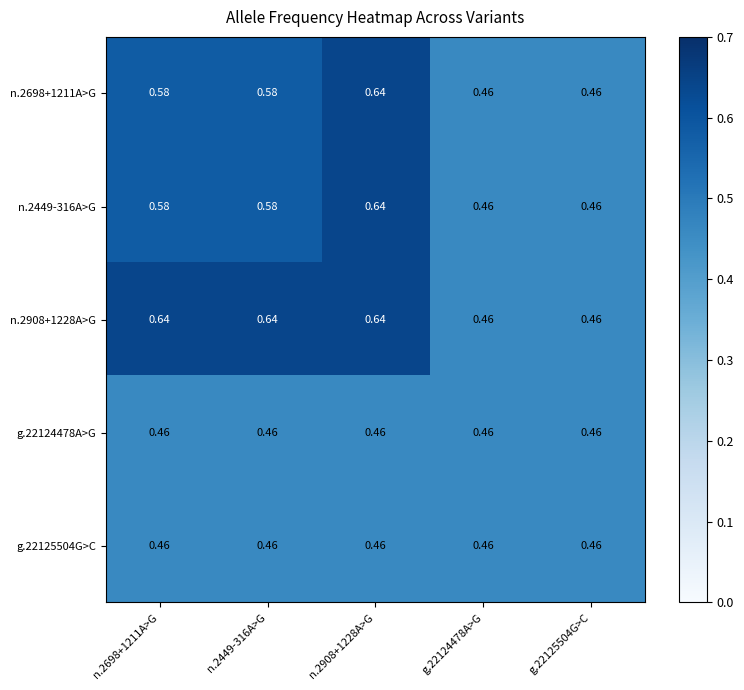

Is the value of g.22125504G>C at n.2698+1211A>G greater than the value of n.2908+1228A>G at n.2449-316A>G?

No